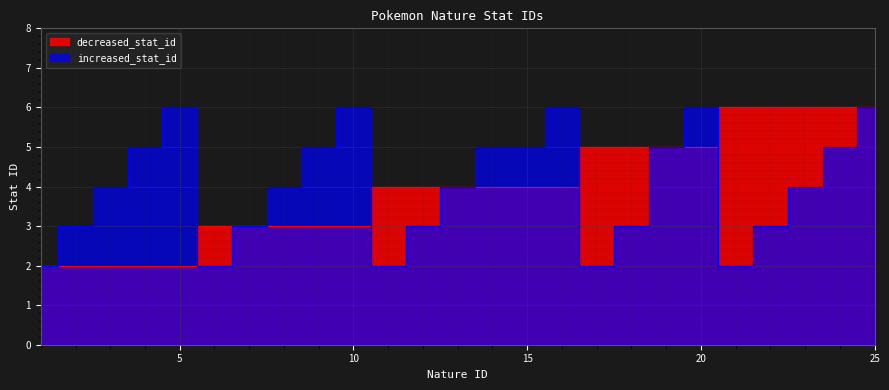

Which series changed the most between 14 and 17?

increased_stat_id